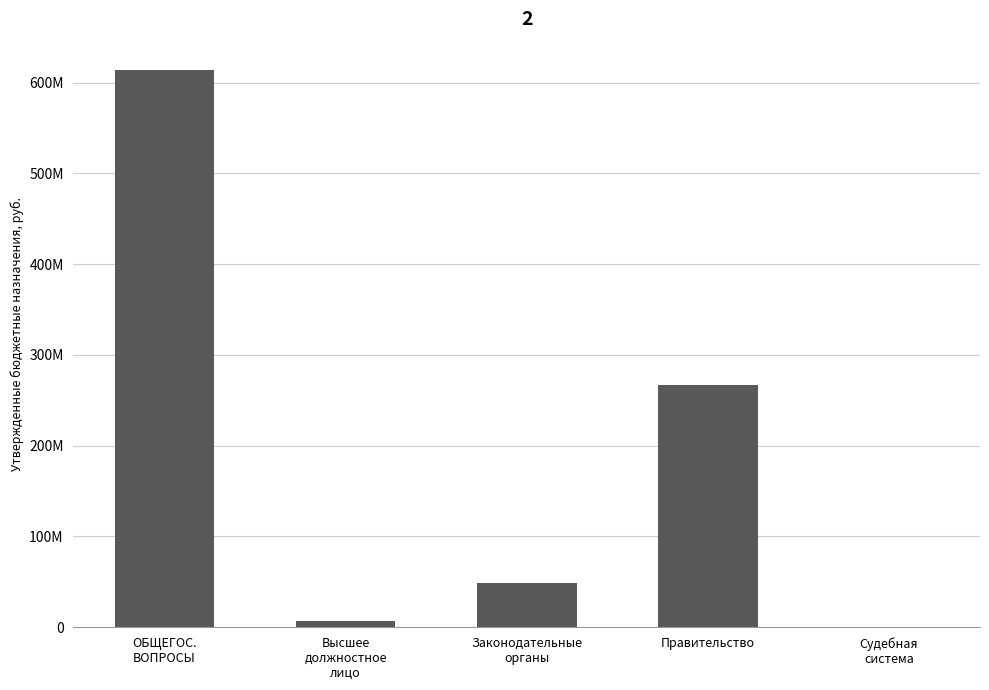

Are the bars horizontal?

No